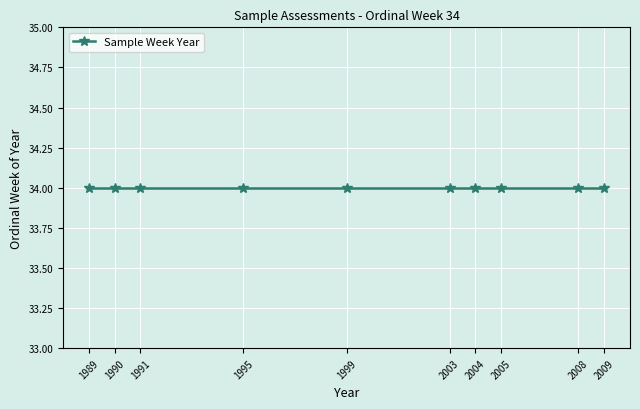

Rank the categories by value from lowest to highest.

2004, 2003, 1999, 1989, 1991, 2005, 2009, 1990, 2008, 1995